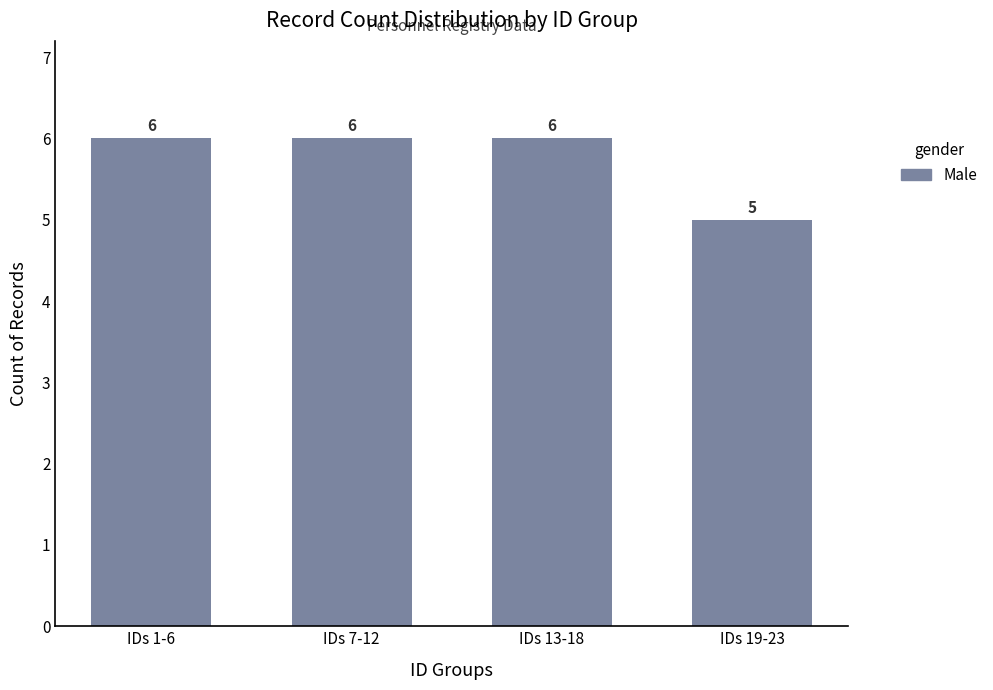

What is the greatest value displayed?

6